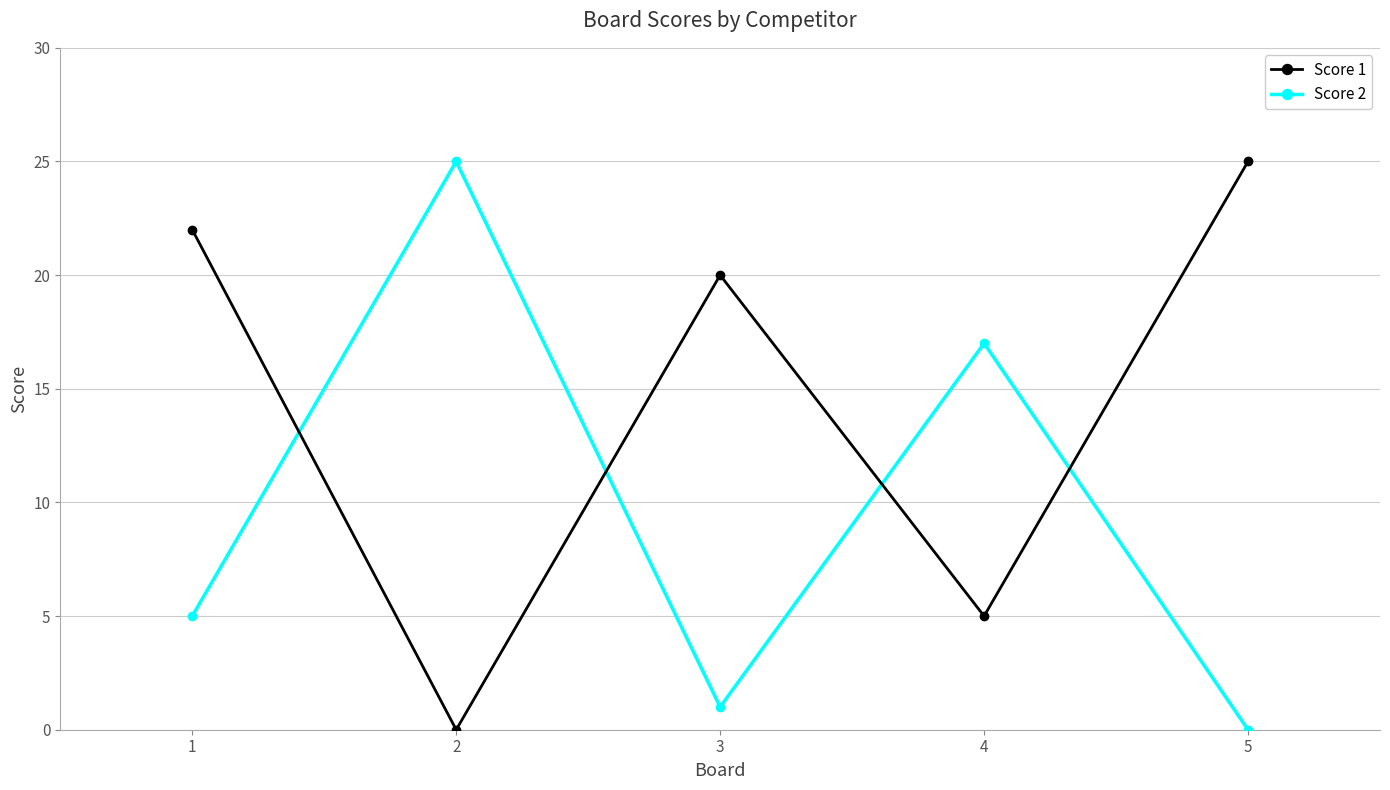

Where do Score 2 and Score 1 first cross each other?

1 and 2